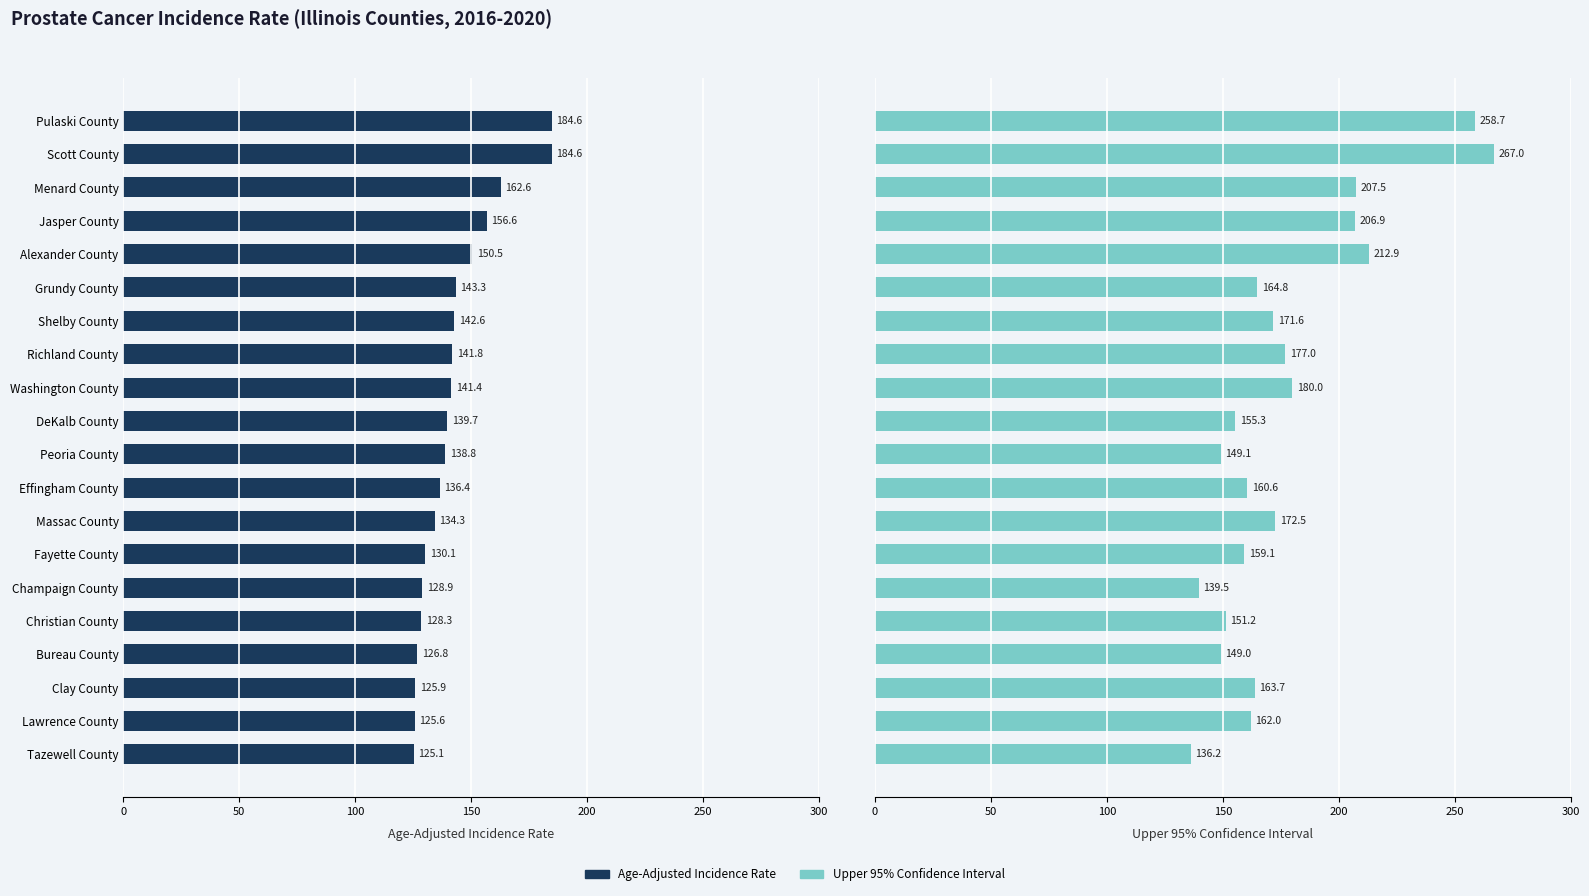

Are the bars grouped side by side (vs. stacked)?

Yes